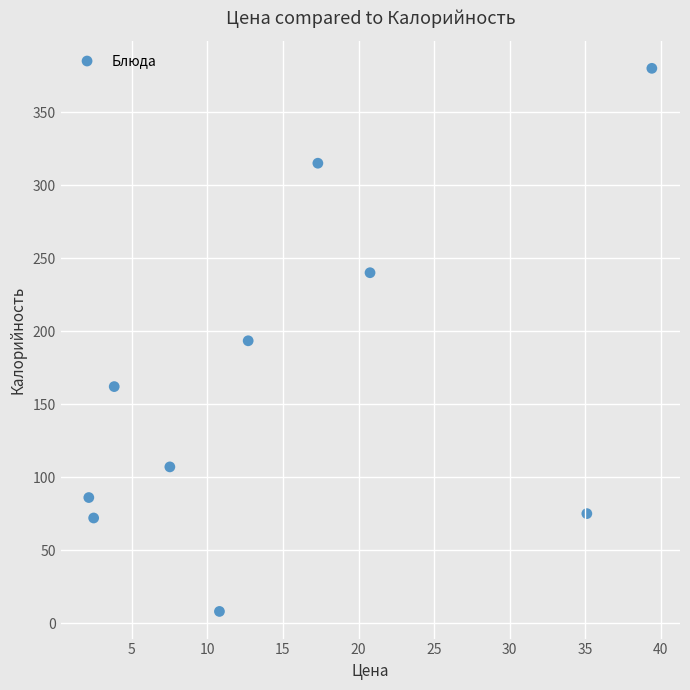

What is the average Y value?

163.8